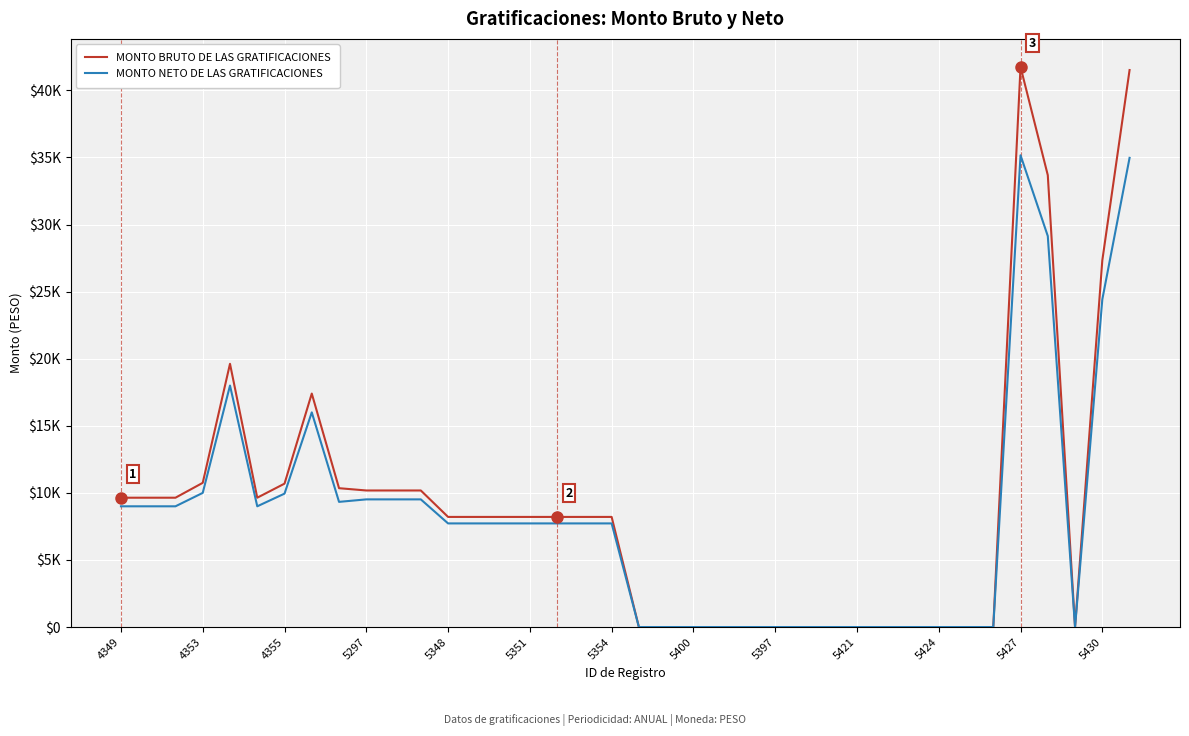

True or false: MONTO BRUTO DE LAS GRATIFICACIONES and MONTO NETO DE LAS GRATIFICACIONES cross at least once.

False